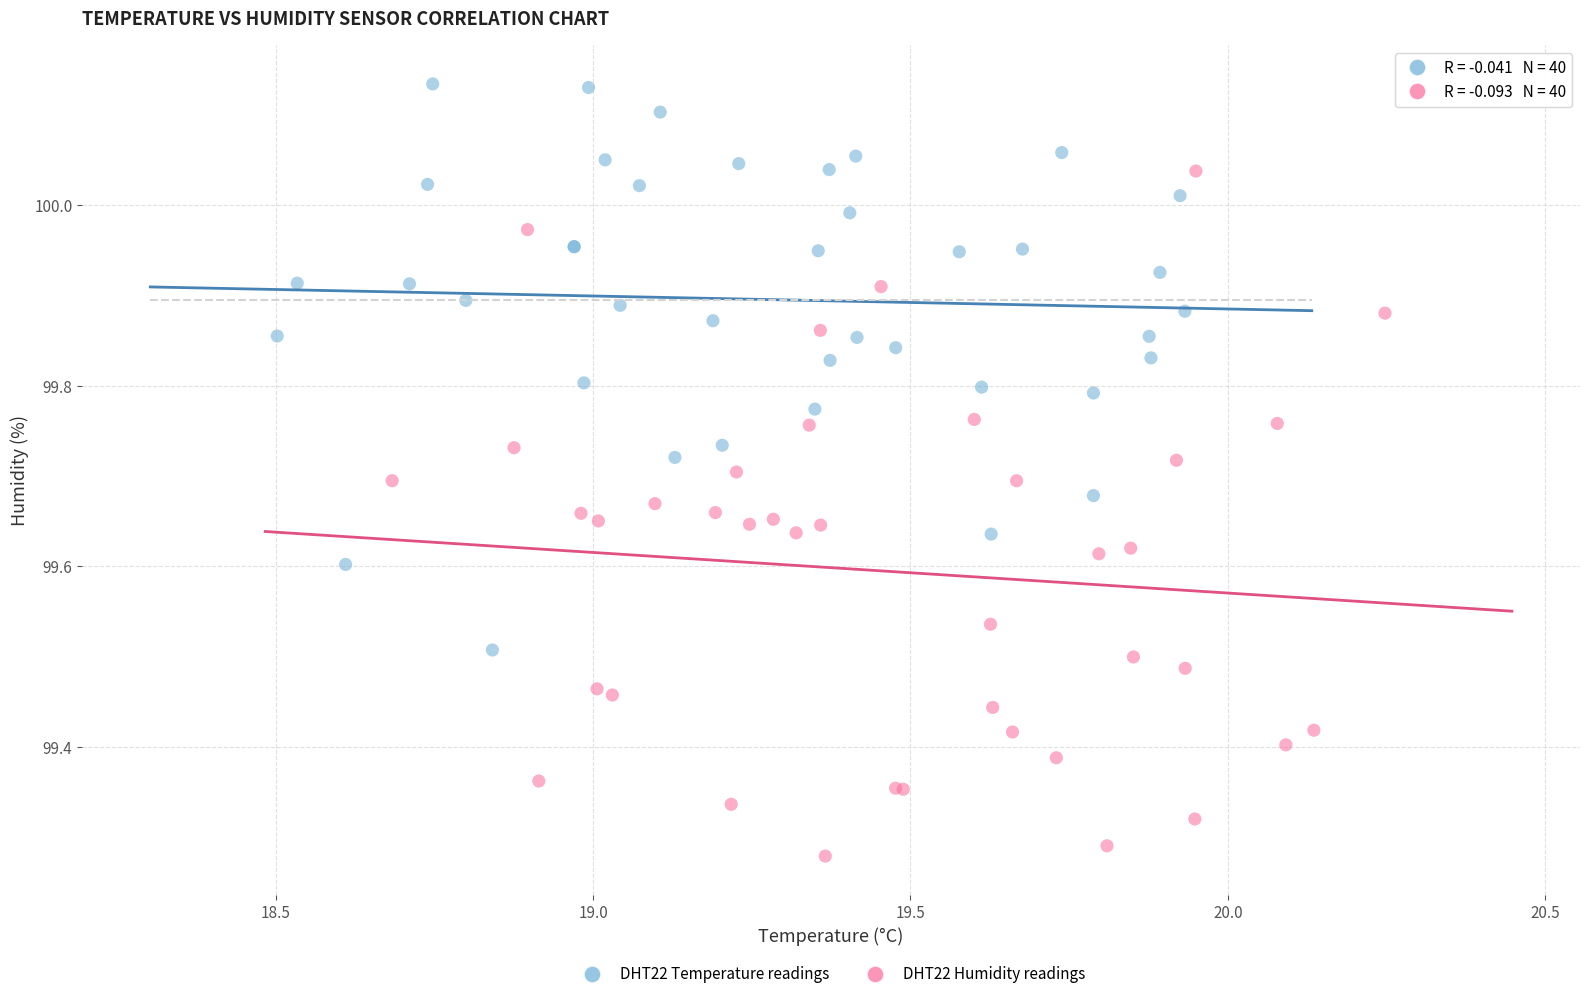

Which series has the largest Y range (max minus min)?

DHT22 Humidity readings